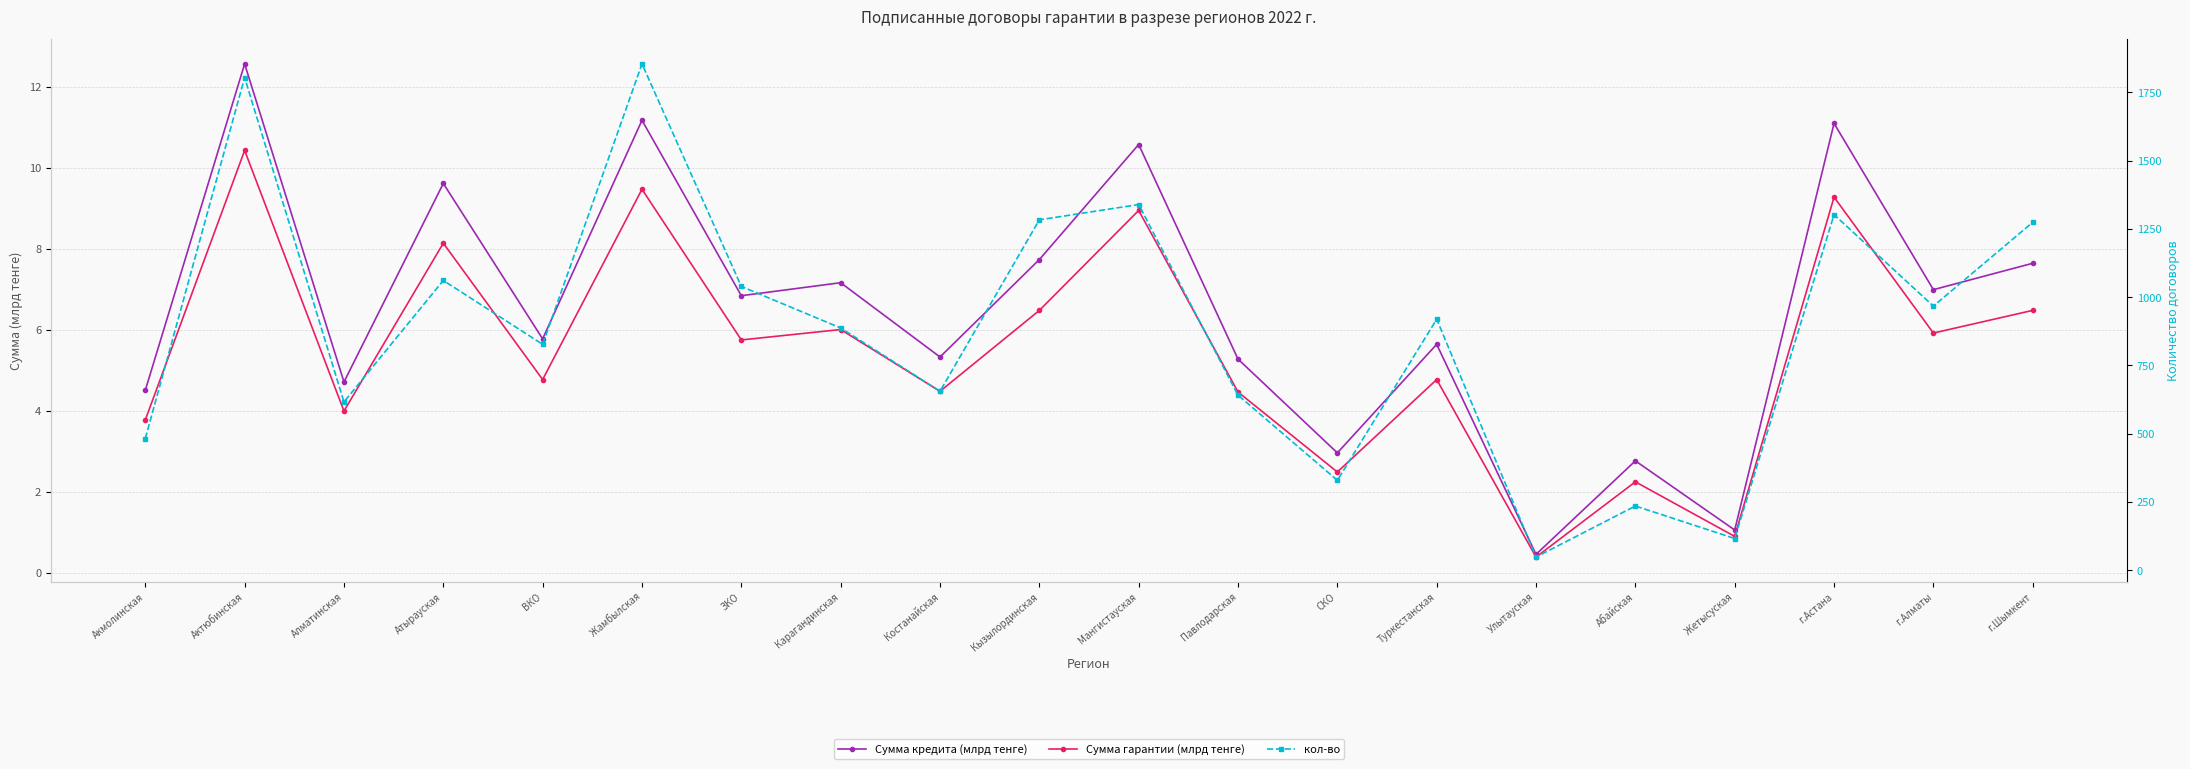

True or false: кол-во and Сумма гарантии (млрд тенге) cross at least once.

False